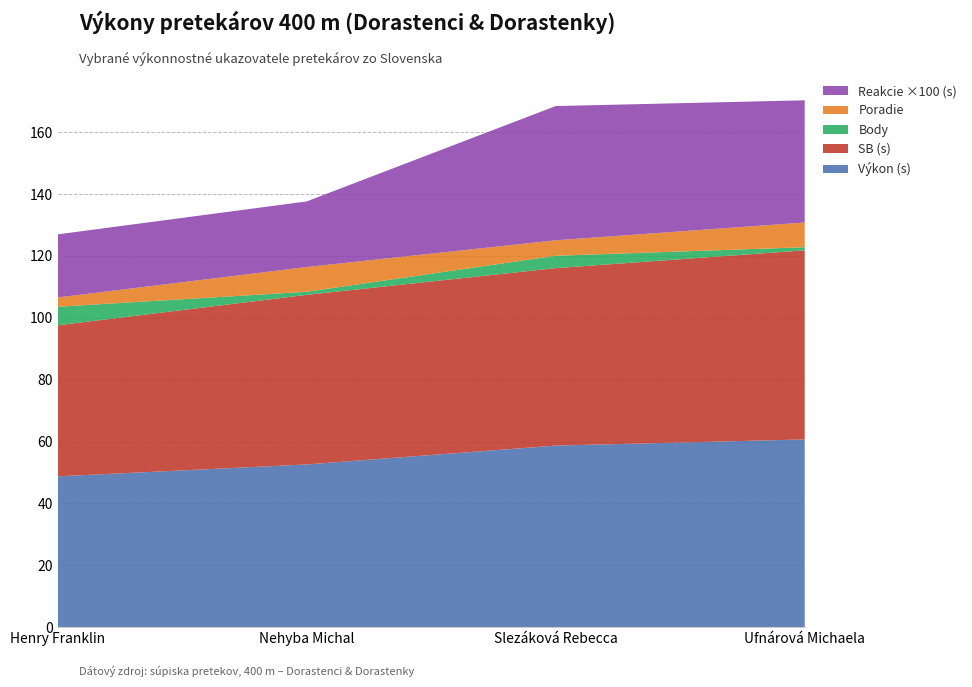

Reading right to left, extract all data points from this chart.

Výkon: Ufnárová Michaela=60.7	Slezáková Rebecca=58.7	Nehyba Michal=52.6	Henry Franklin=48.7
SB: Ufnárová Michaela=61.1	Slezáková Rebecca=57.4	Nehyba Michal=54.8	Henry Franklin=48.8
Reakcie: Ufnárová Michaela=0.4	Slezáková Rebecca=0.4	Nehyba Michal=0.2	Henry Franklin=0.2
Body: Ufnárová Michaela=1.0	Slezáková Rebecca=4.0	Nehyba Michal=1.0	Henry Franklin=6.0
Poradie: Ufnárová Michaela=8.0	Slezáková Rebecca=5.0	Nehyba Michal=8.0	Henry Franklin=3.0